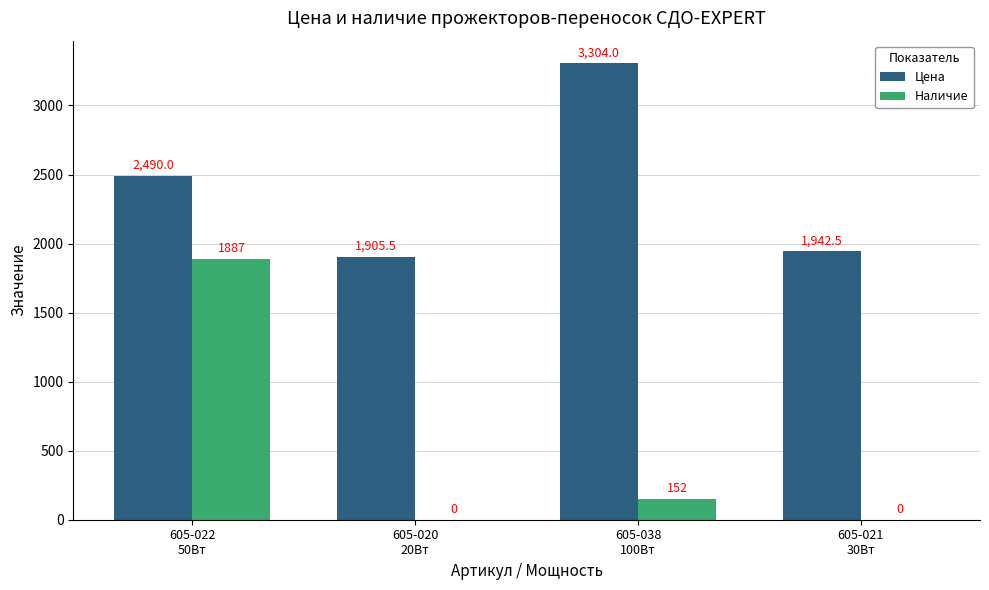

What is the maximum value for Цена?

3304.0